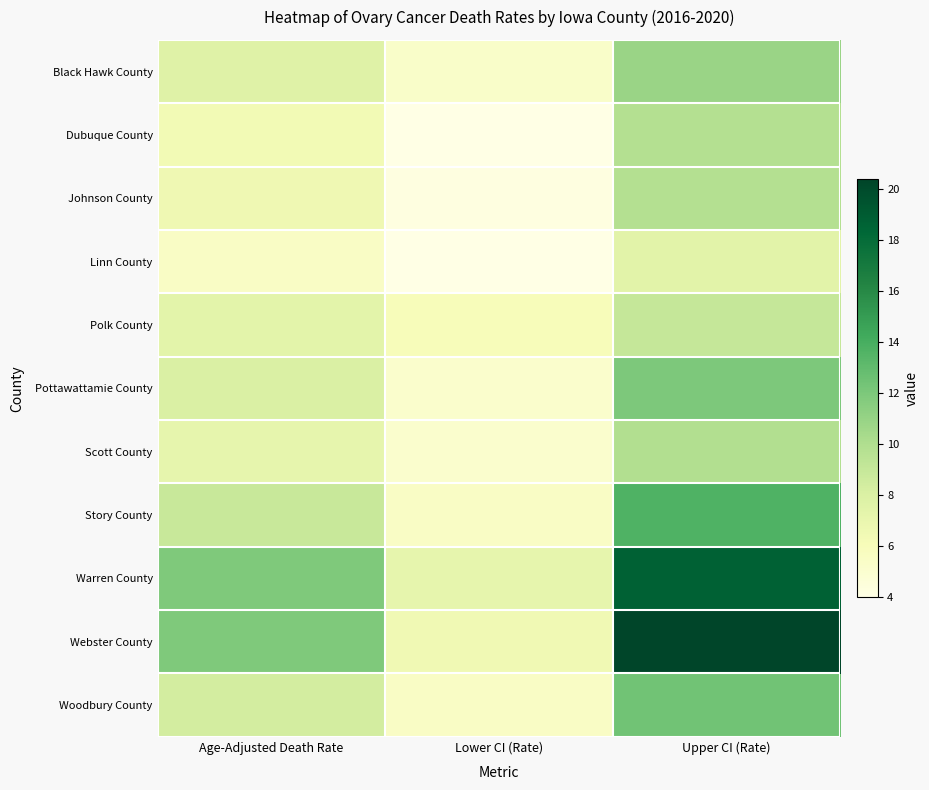

What is the total value across all series at Age-Adjusted Death Rate?

89.9